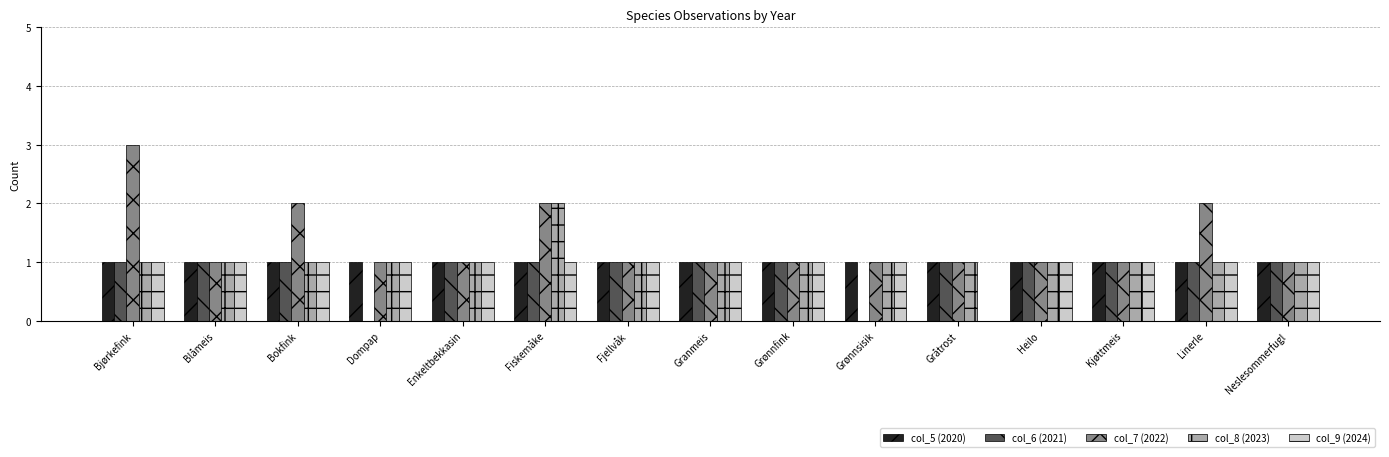

What are all the series names shown in the legend?

col_5 (2020), col_6 (2021), col_7 (2022), col_8 (2023), col_9 (2024)